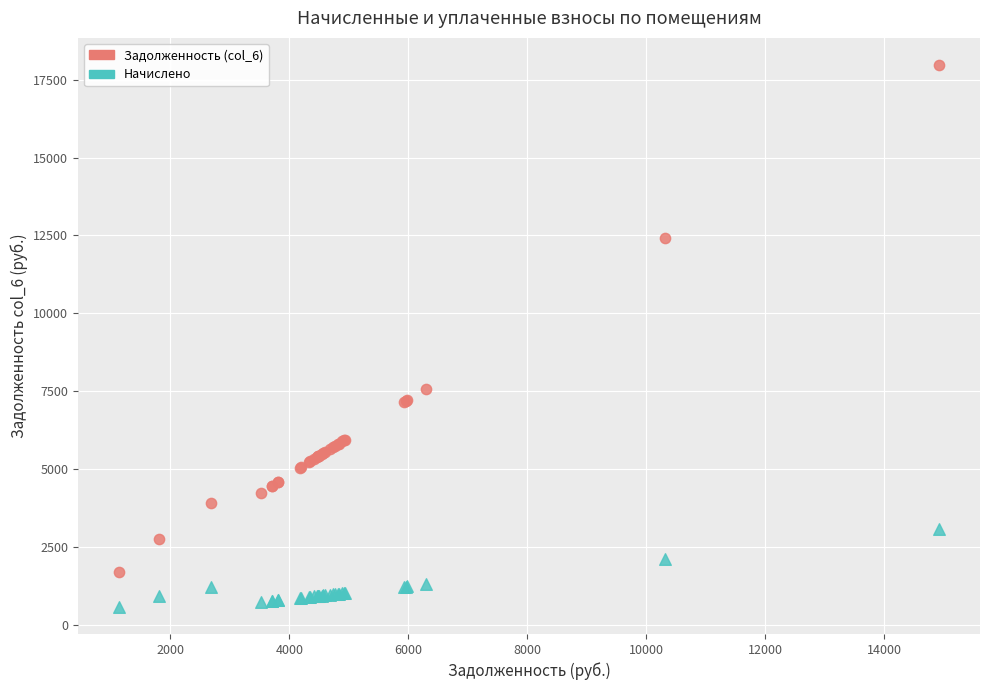

Which series reaches the minimum Y coordinate?

Начислено